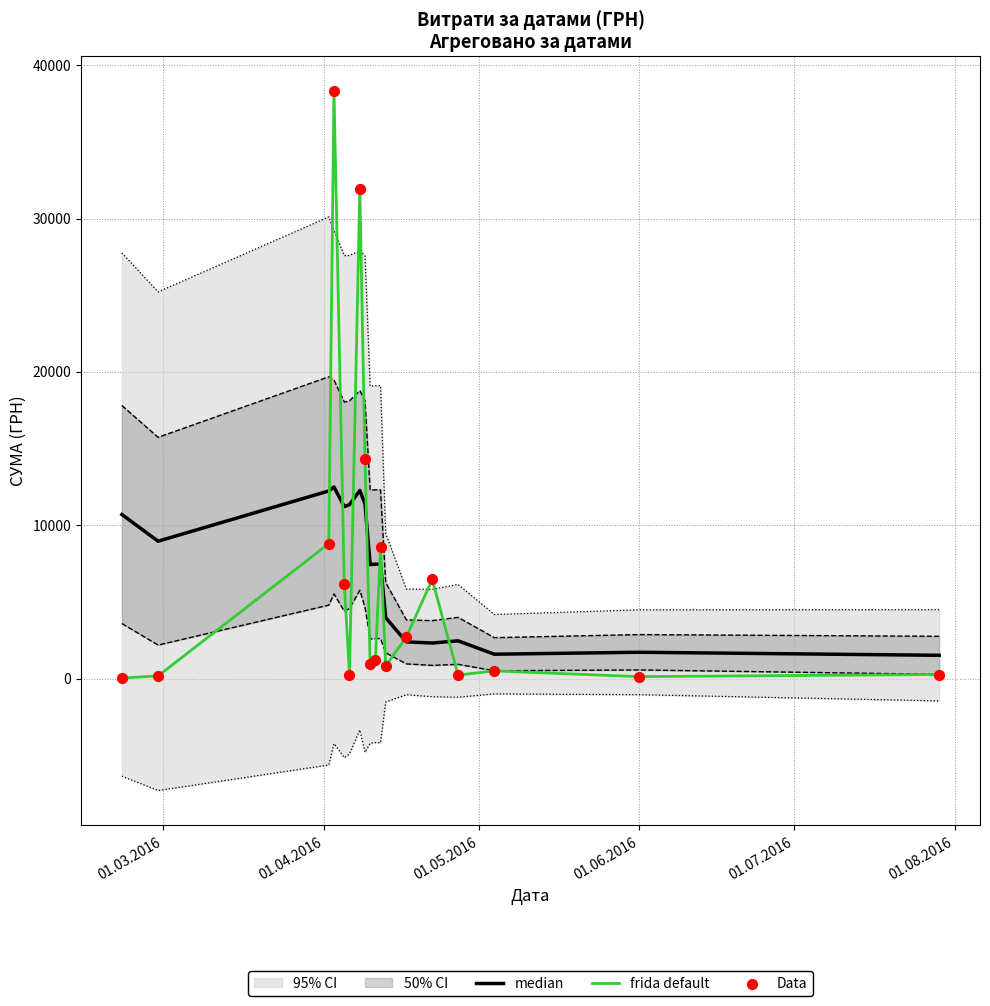

What is the highest value of the frida default series?

38303.0